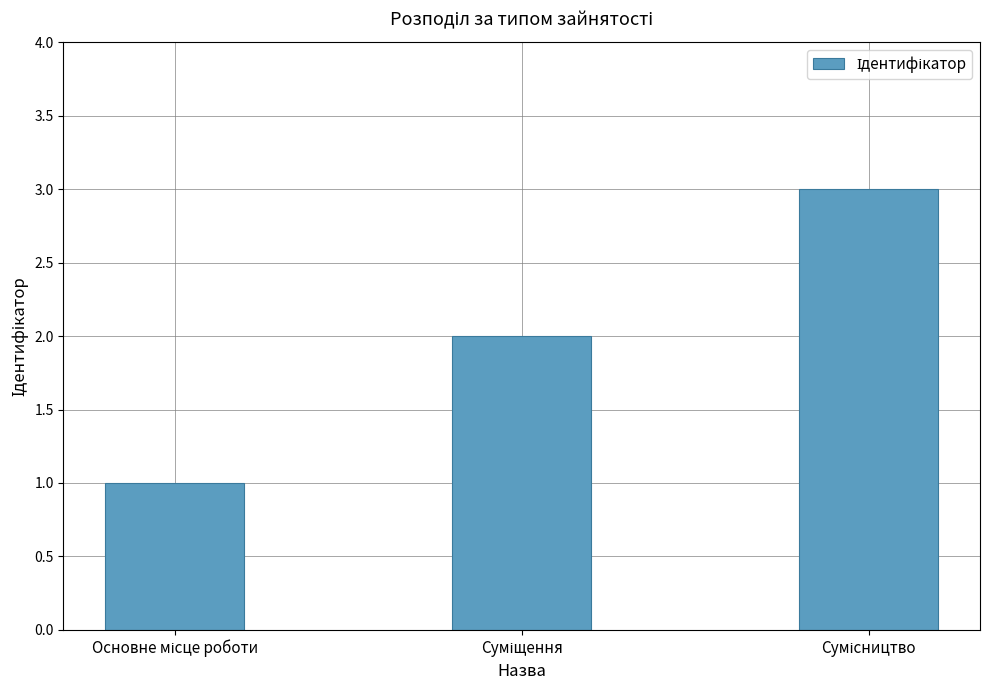

What is the sum of all values?

6